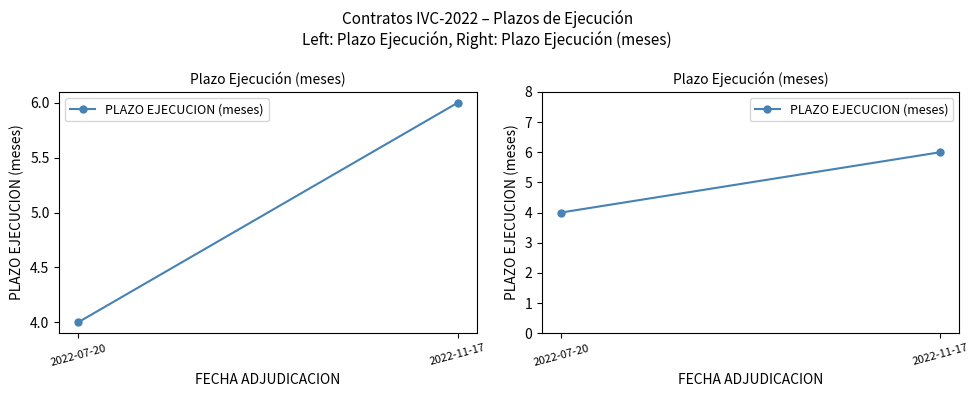

What is the value of the 2nd point from the left?

6